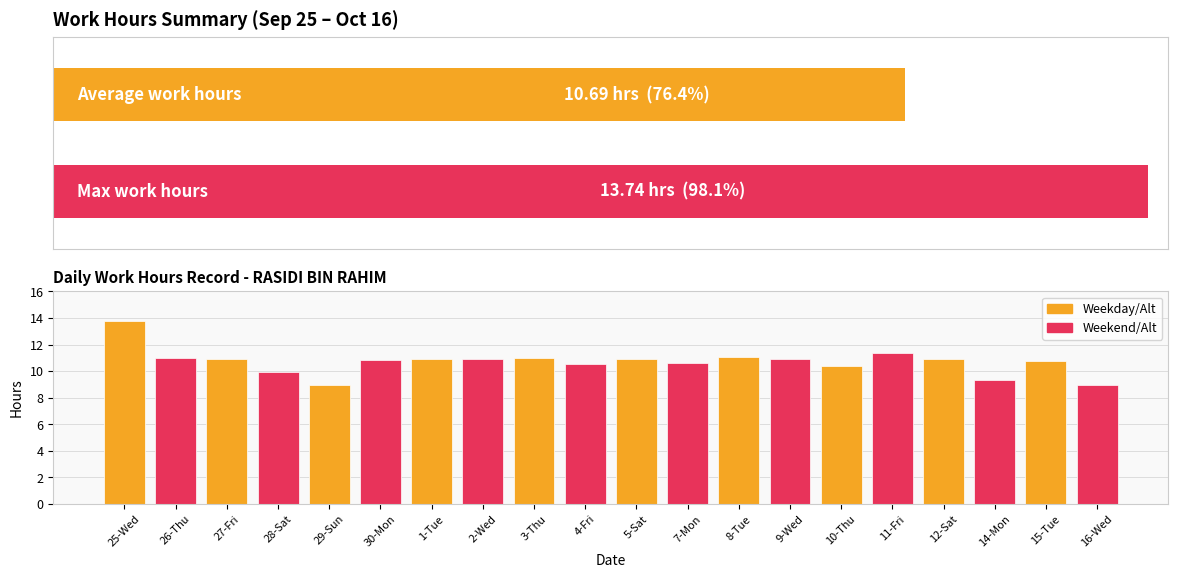

Rank the categories by value from lowest to highest.

16-Wed, 29-Sun, 14-Mon, 28-Sat, 10-Thu, 4-Fri, 7-Mon, 15-Tue, 30-Mon, 1-Tue, 27-Fri, 9-Wed, 12-Sat, 5-Sat, 2-Wed, 26-Thu, 3-Thu, 8-Tue, 11-Fri, 25-Wed